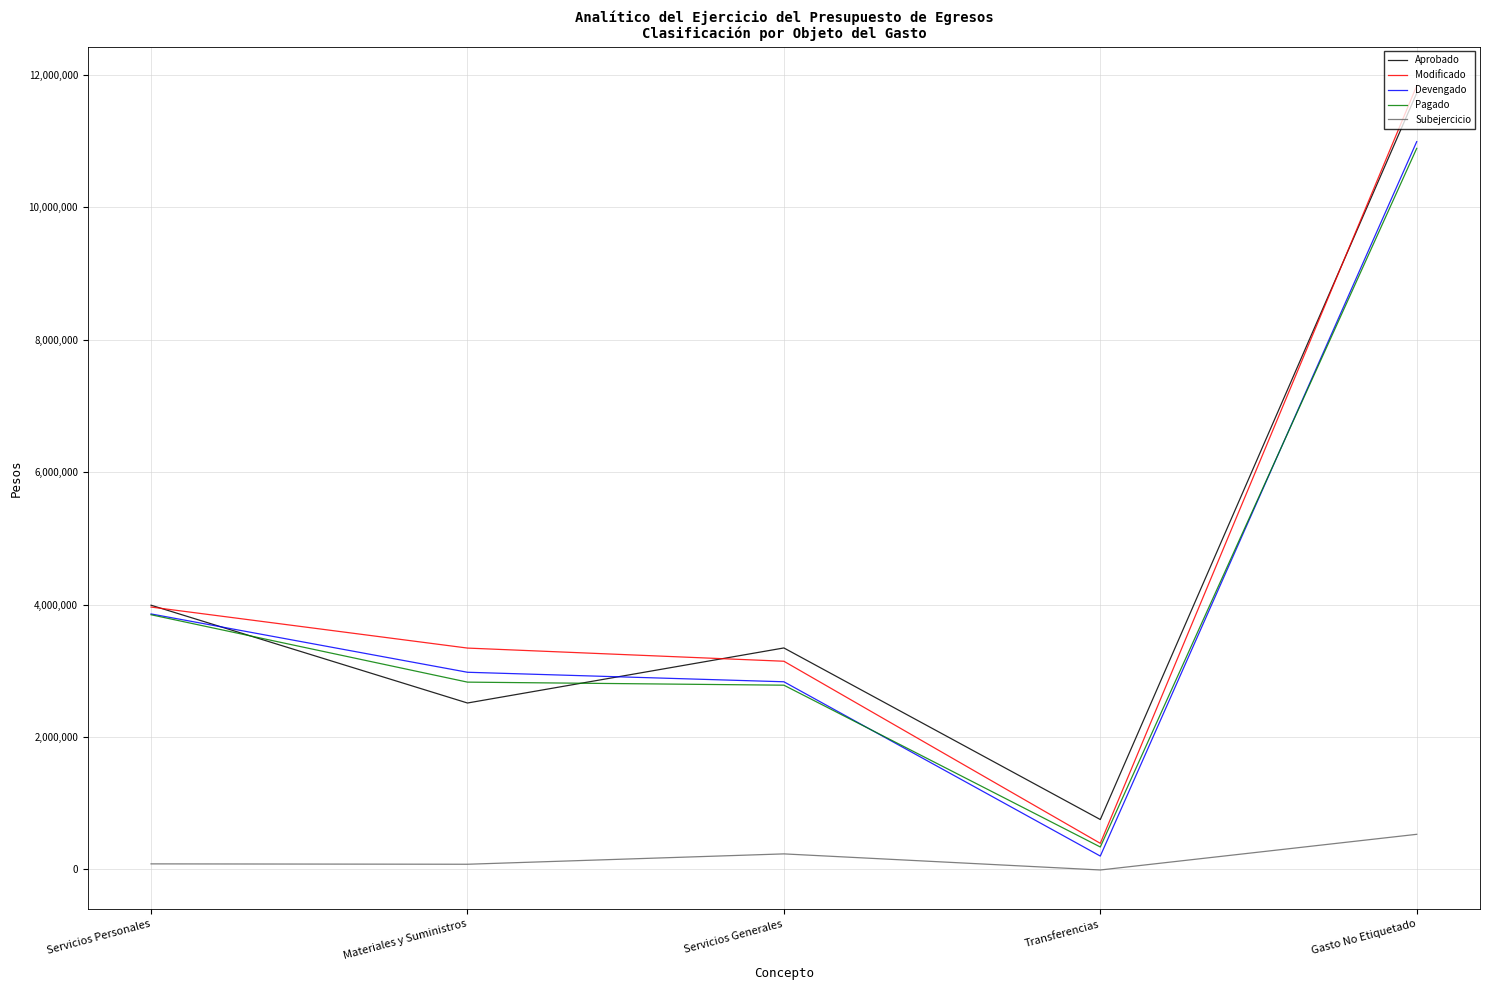

The value of Aprobado at Servicios Personales is 6957997.7. True or false?

False